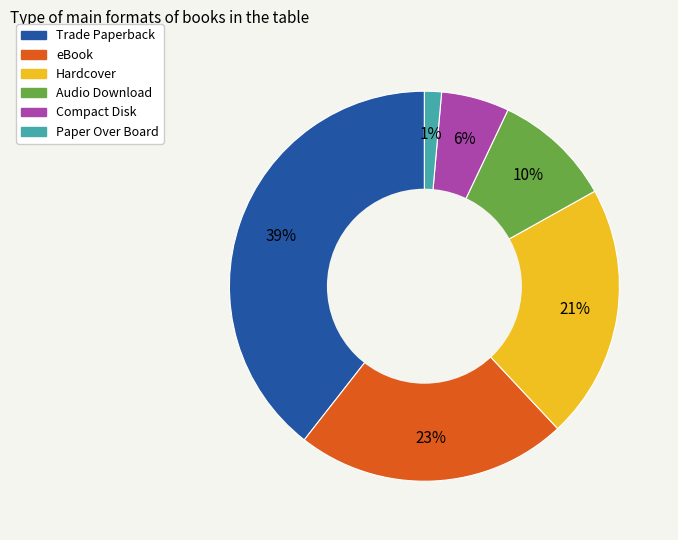

How many segments does this pie chart have?

6